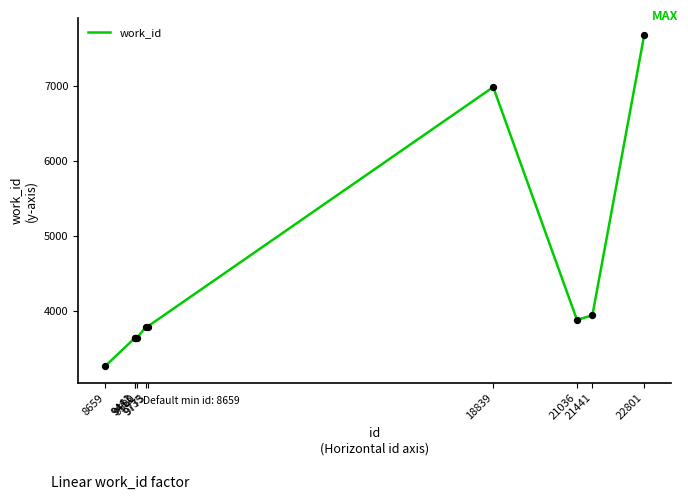

What is the change in value from 21441 to 22801?

+3744